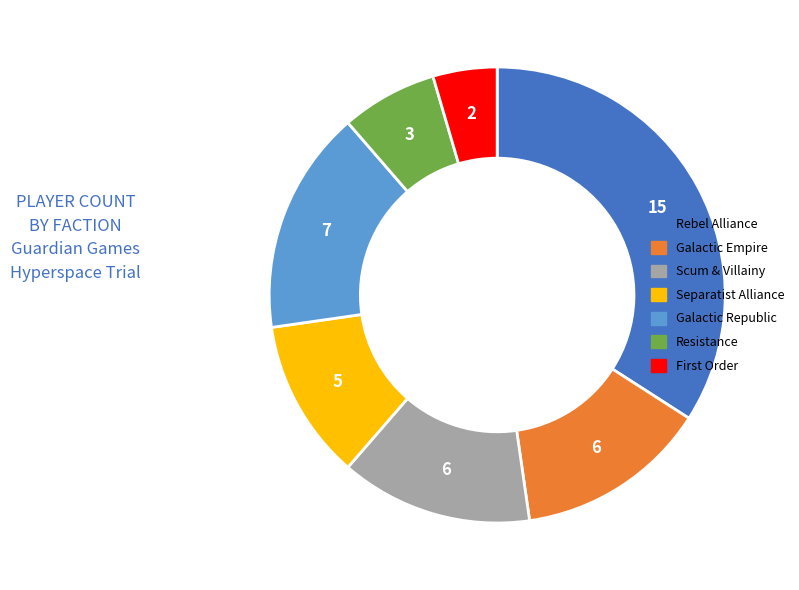

Is there any slice that represents more than half of the pie?

No